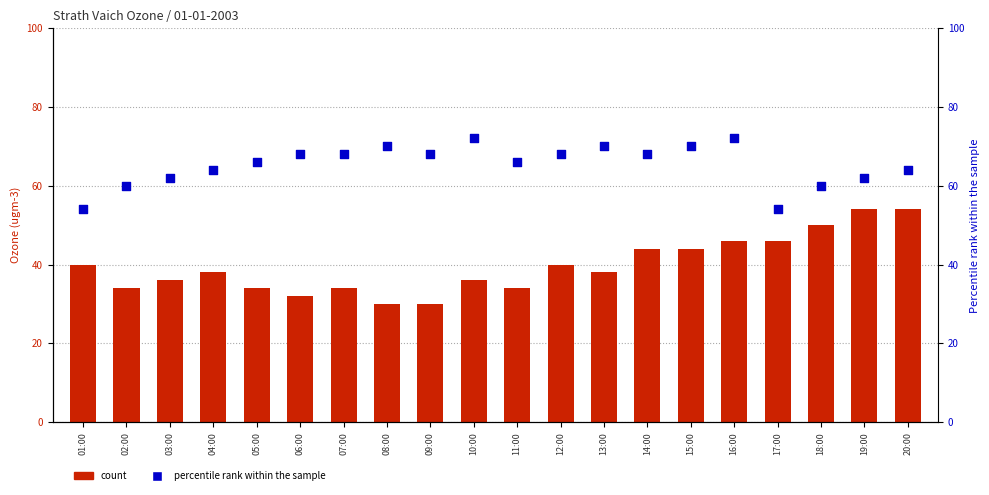

Which series has the largest total across all categories?

percentile rank within the sample